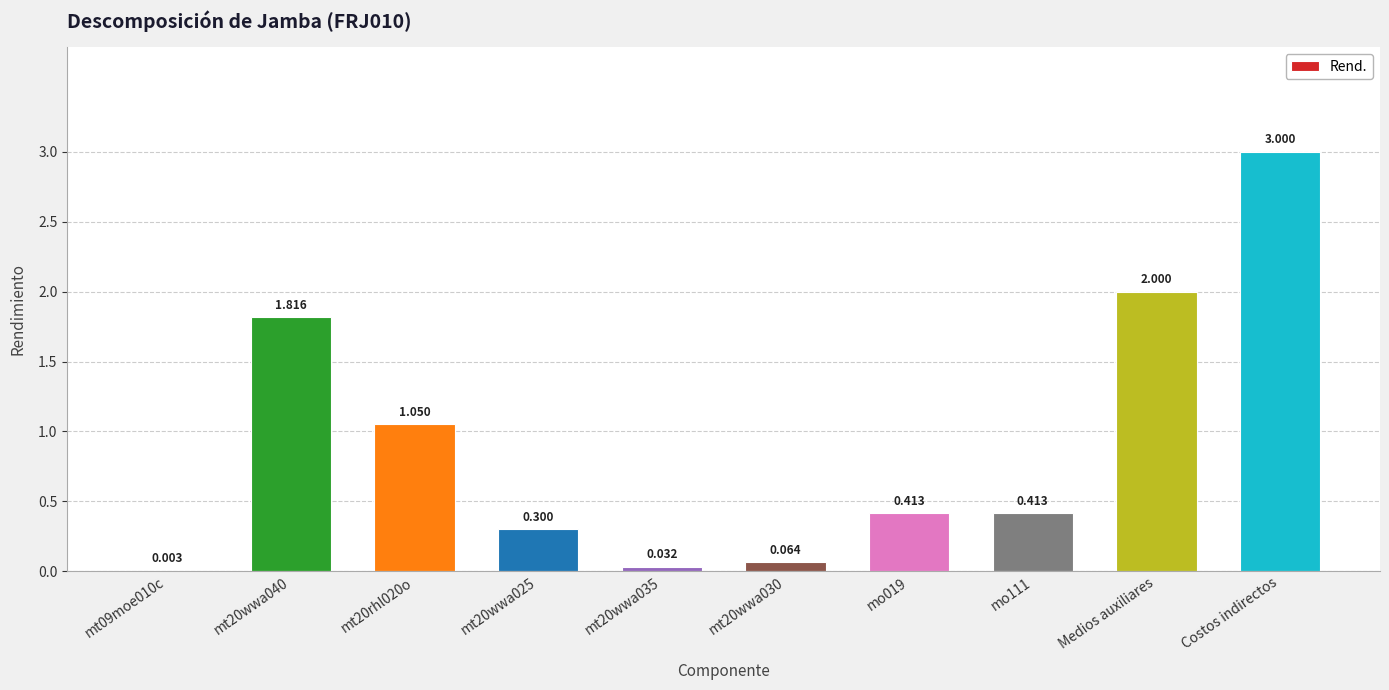

At which label is the value closest to 1?

mt20rhl020o